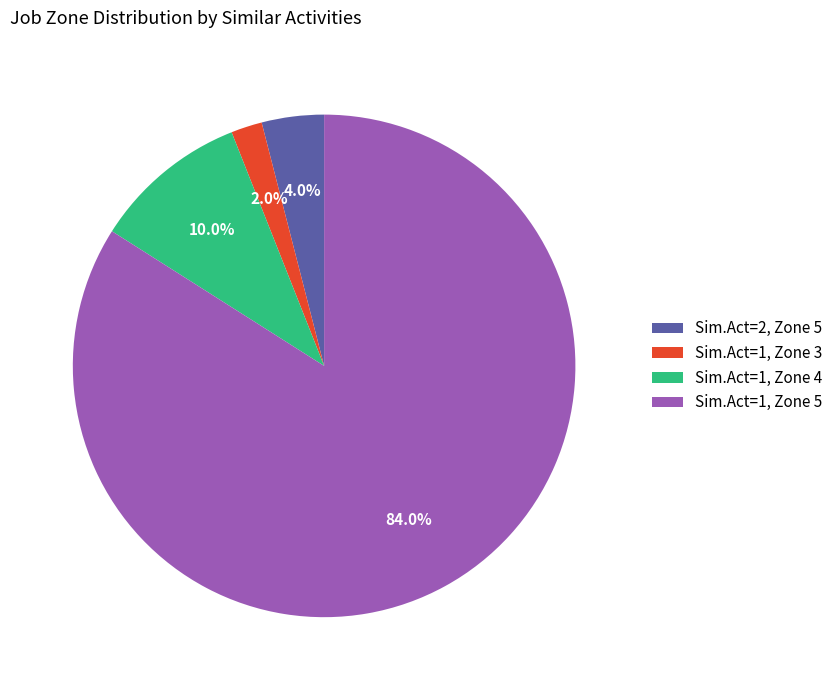

To the nearest percent, what is the average slice percentage?

25%